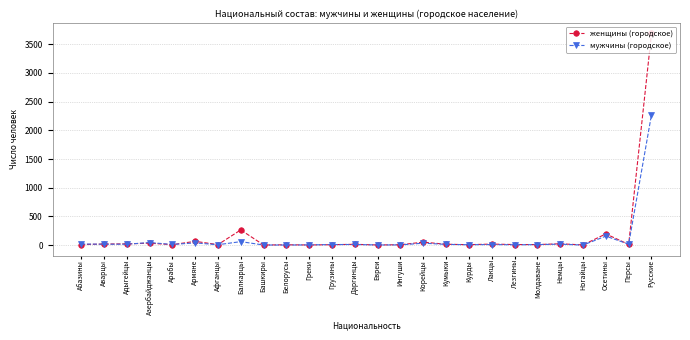

Which series ends up on top after the final intersection of женщины (городское) and мужчины (городское)?

женщины (городское)